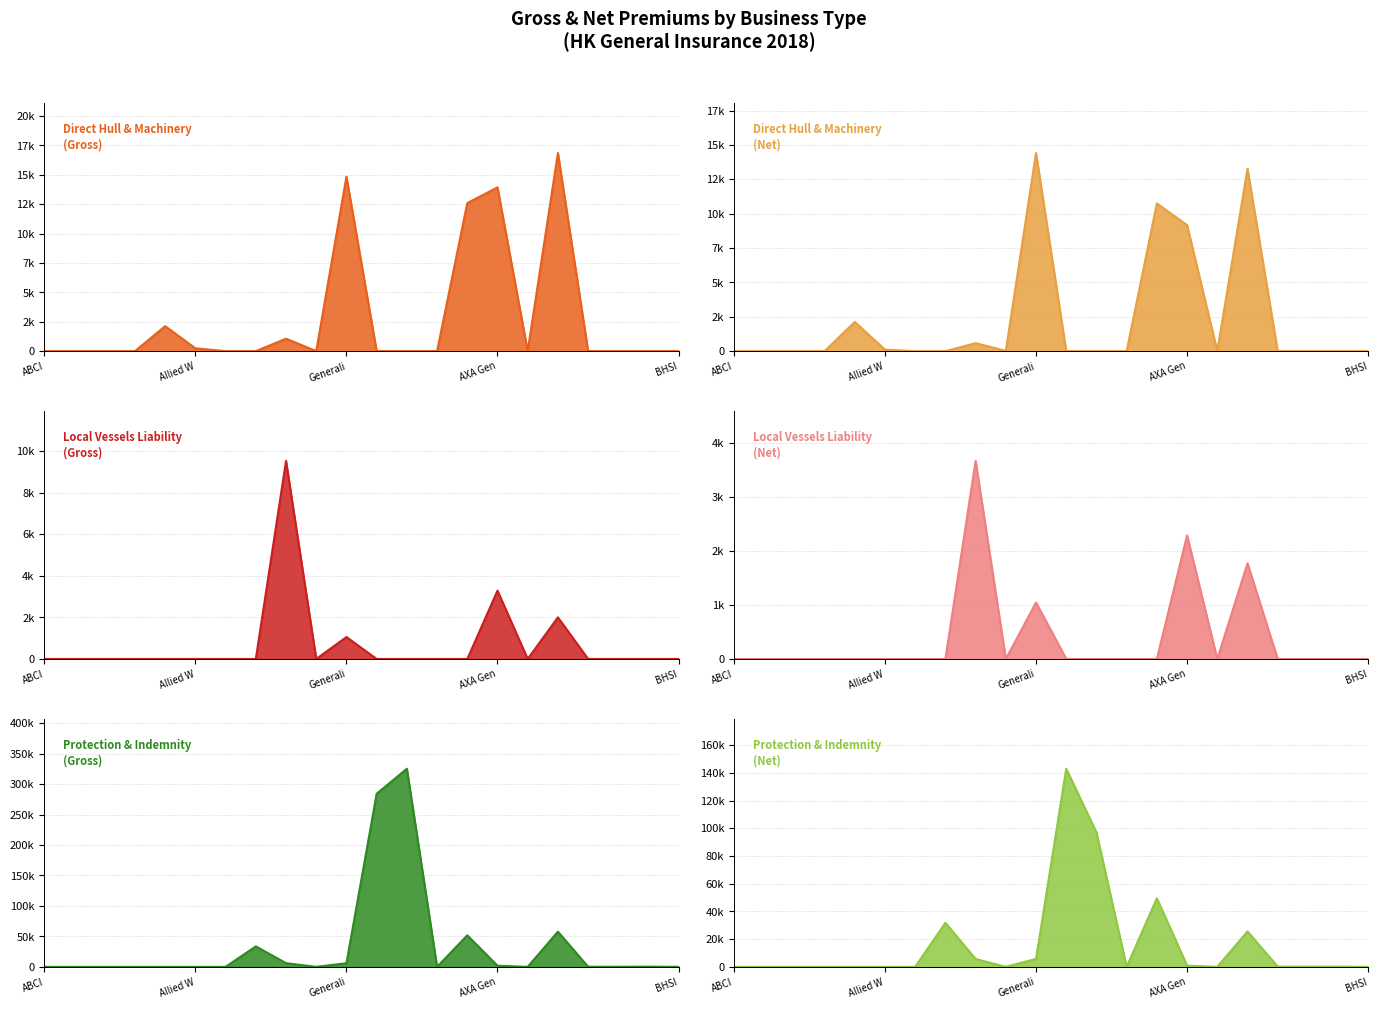

At which category is the sum across all series the highest?

Gard P&I